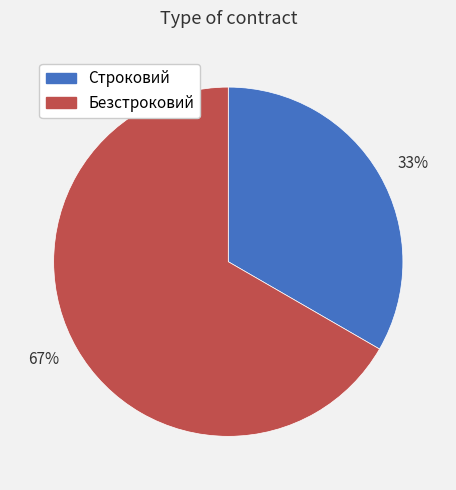

Combined, do 33% and 67% account for over 50%?

Yes